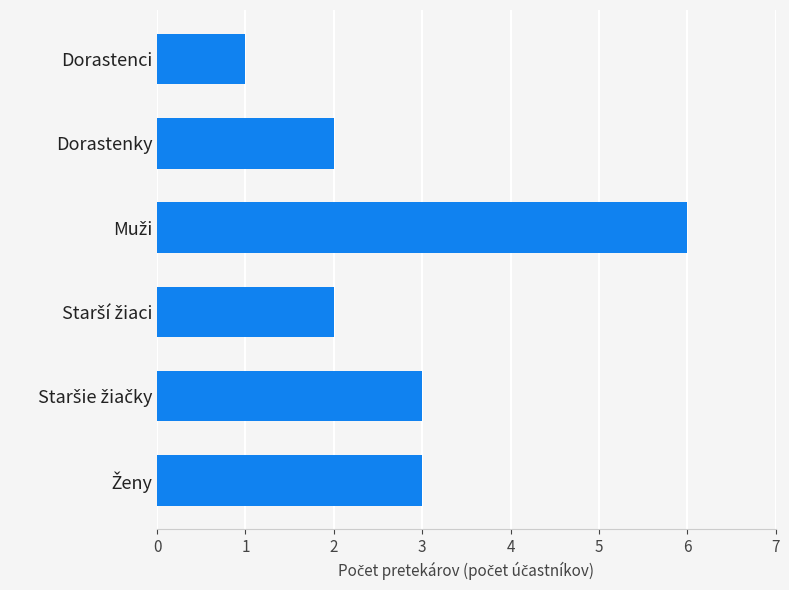

What is the value of the 4th bar from the top?

2